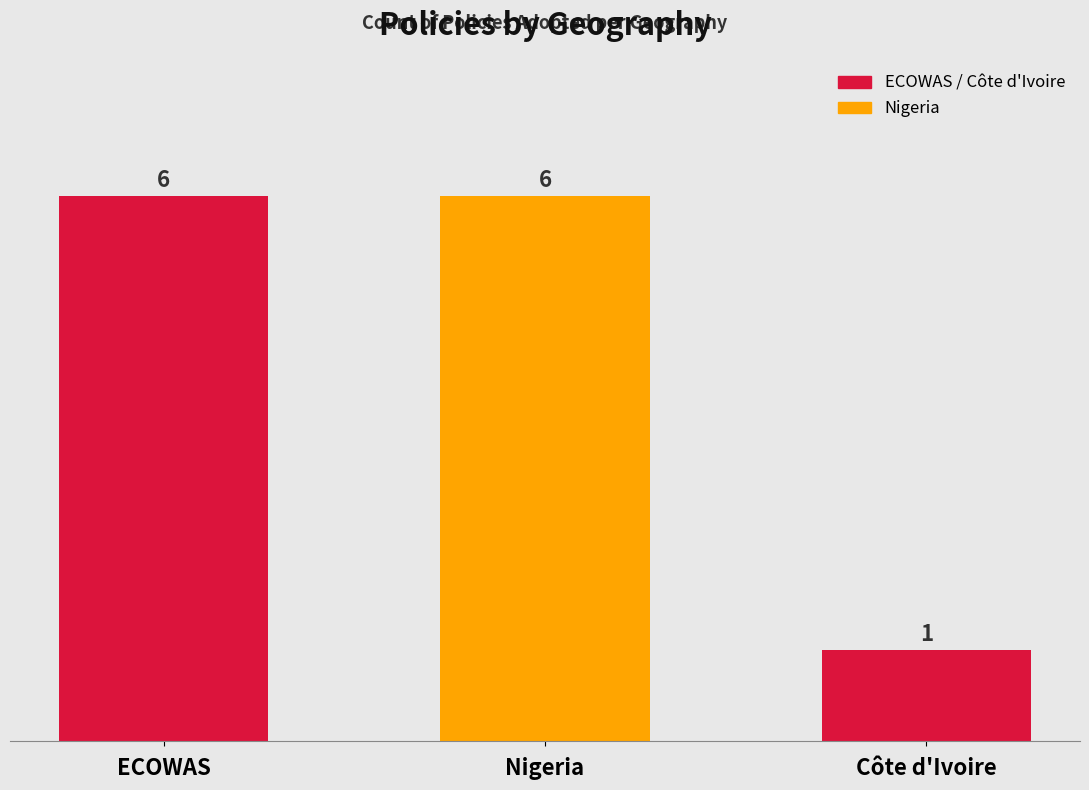

Reading left to right, transcribe all the data shown in this chart.

ECOWAS=6	Nigeria=6	Côte d'Ivoire=1